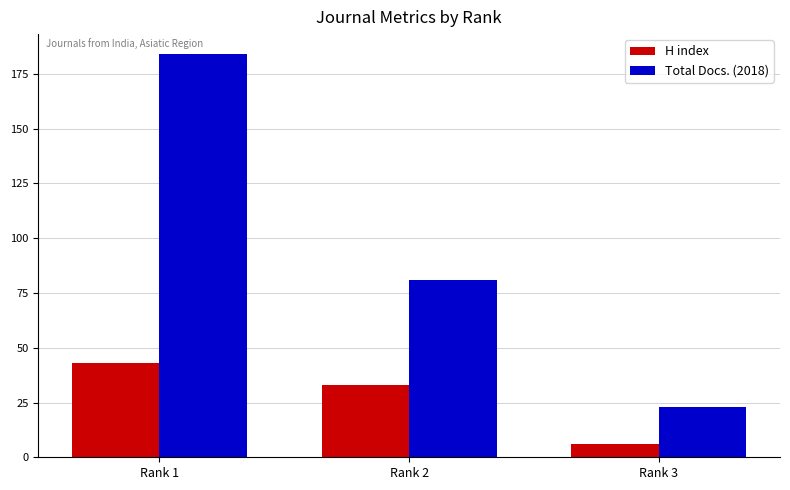

At which label is Total Docs. (2018) closest to 103?

Rank 2